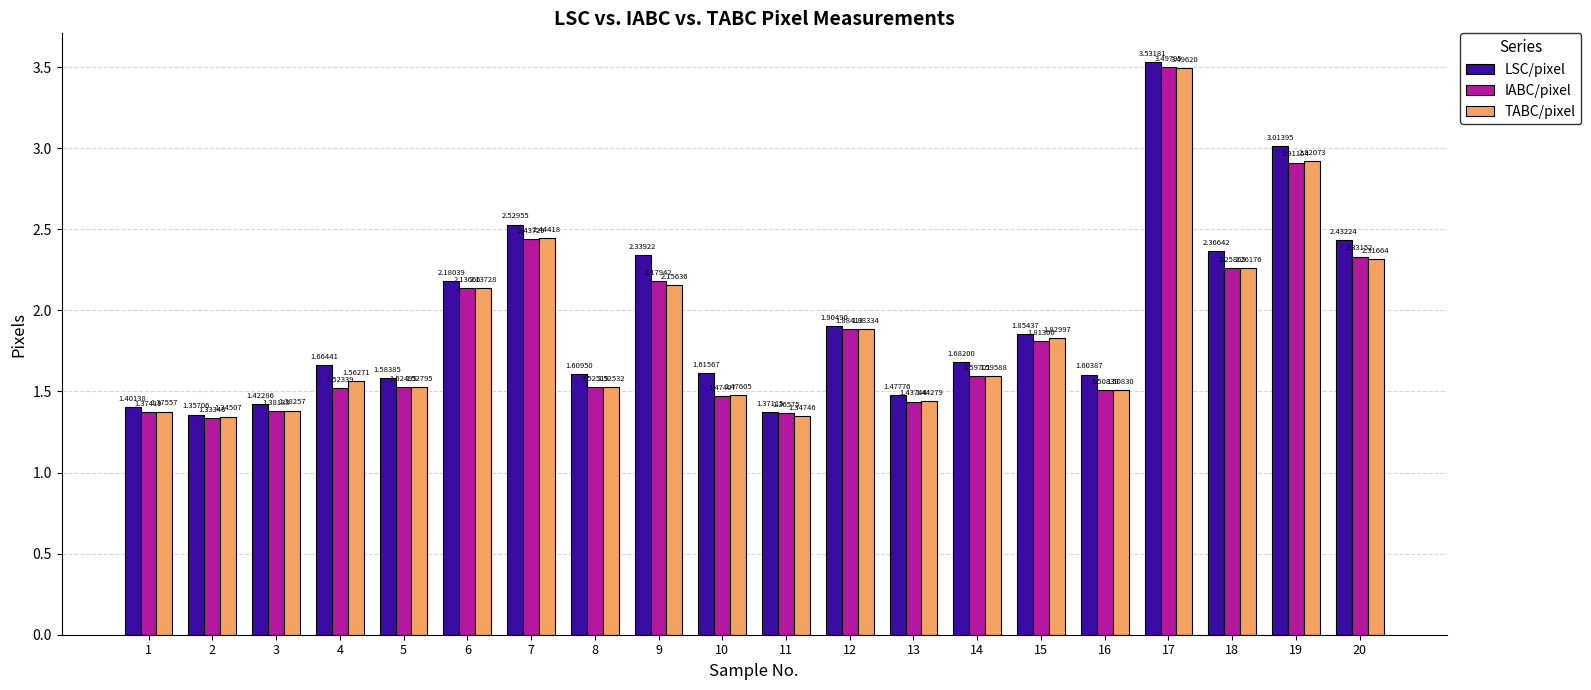

The value of TABC/pixel at 19 is 2.9. True or false?

True